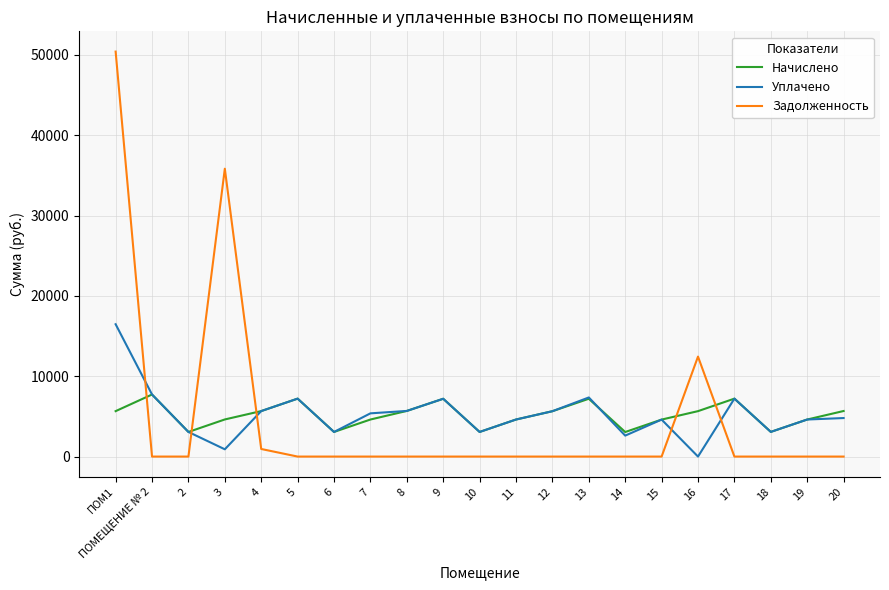

How many interior local peaks does the Начислено series have?

5